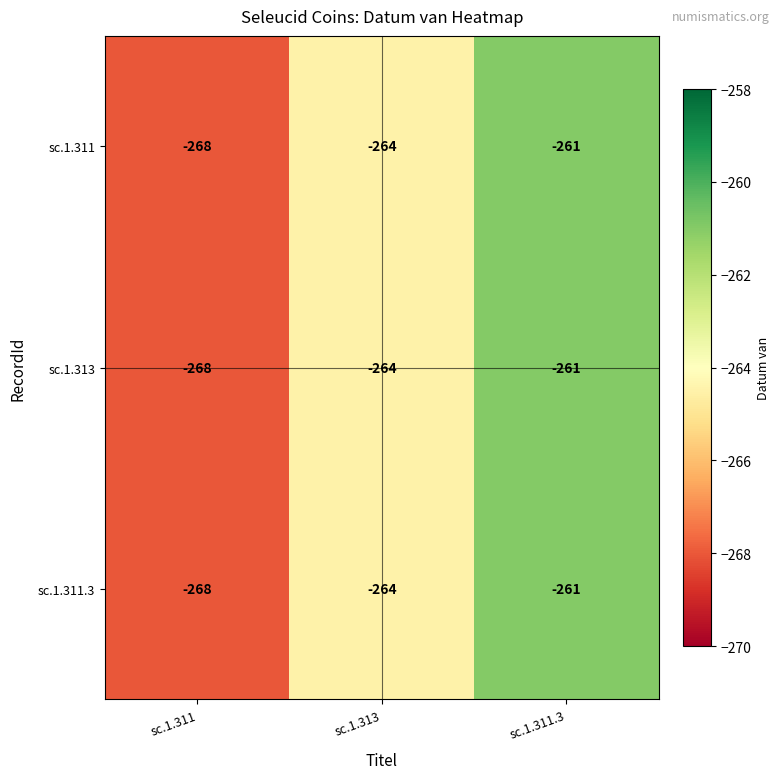

At which label does sc.1.311 first exceed -264?

sc.1.311.3